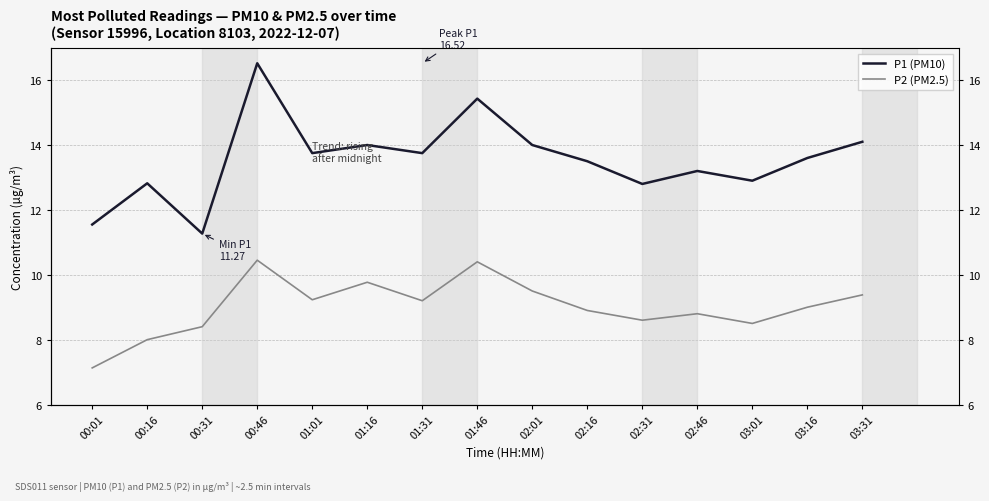

At how many categories does at least one series exceed 15?

2